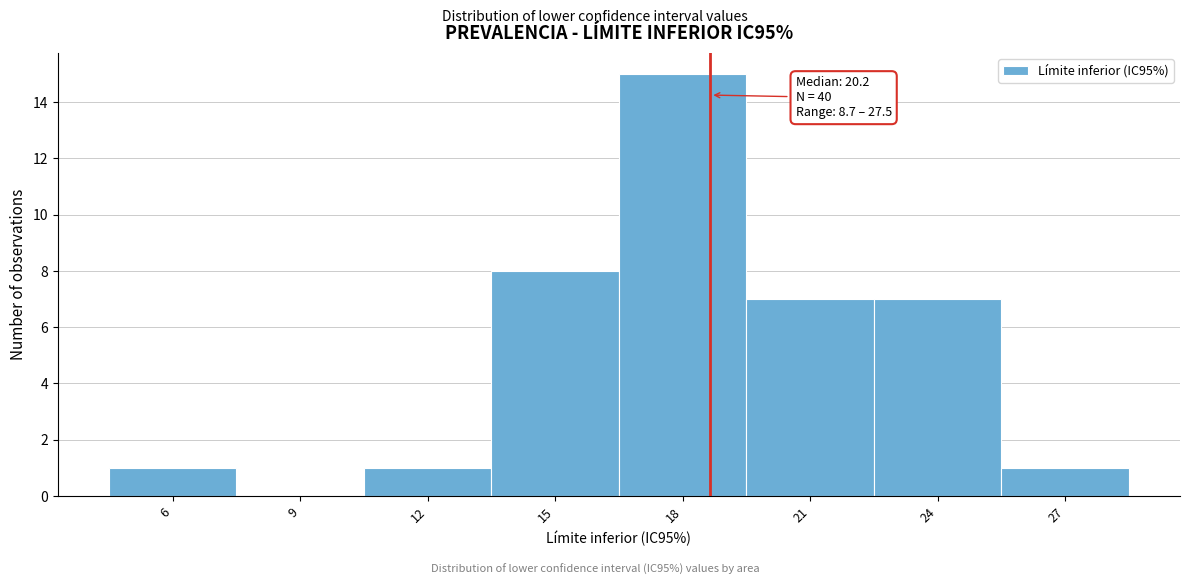

Reading right to left, what are all the values shown in this chart?

27=1	24=7	21=7	18=15	15=8	12=1	9=0	6=1